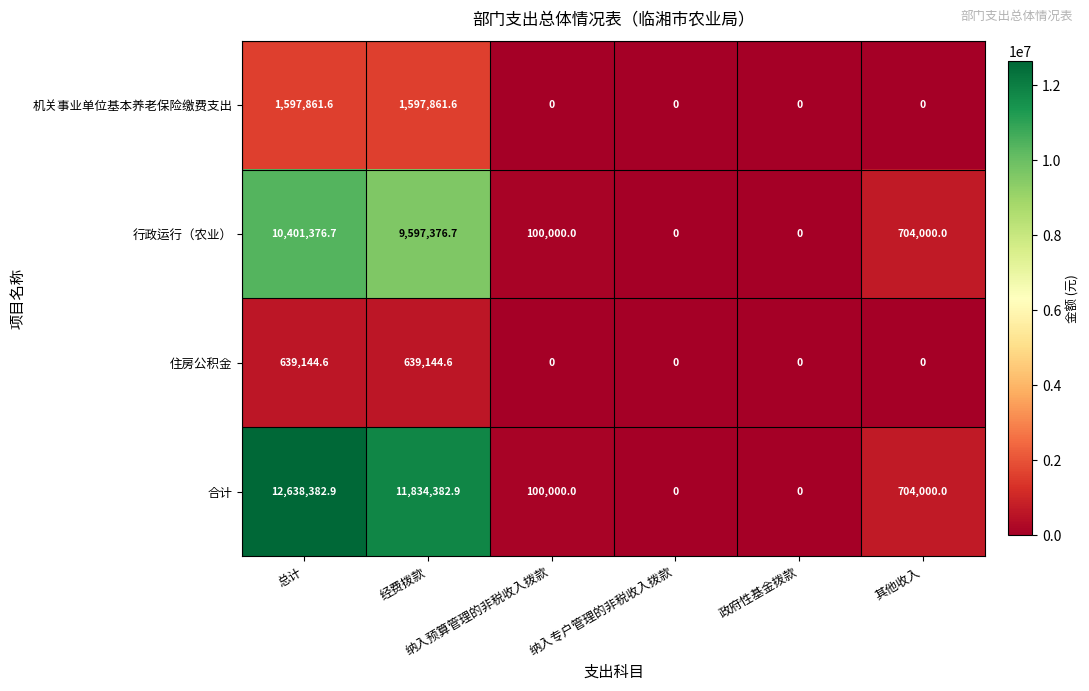

Which series has the largest range (max minus min)?

合计